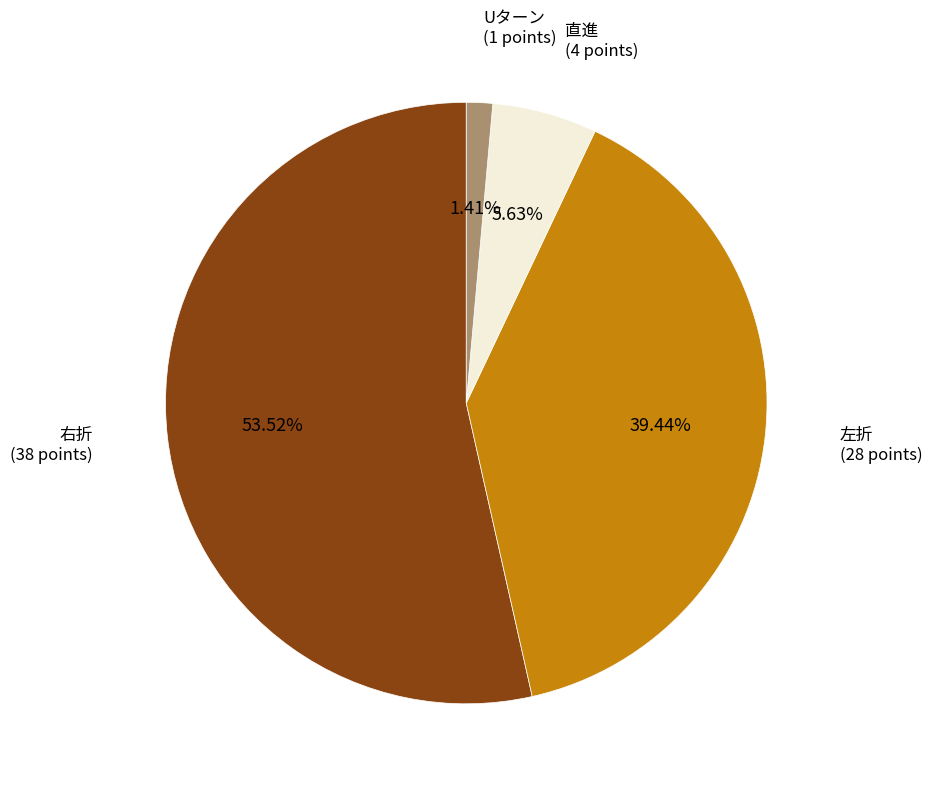

Is there a majority slice in this chart?

Yes